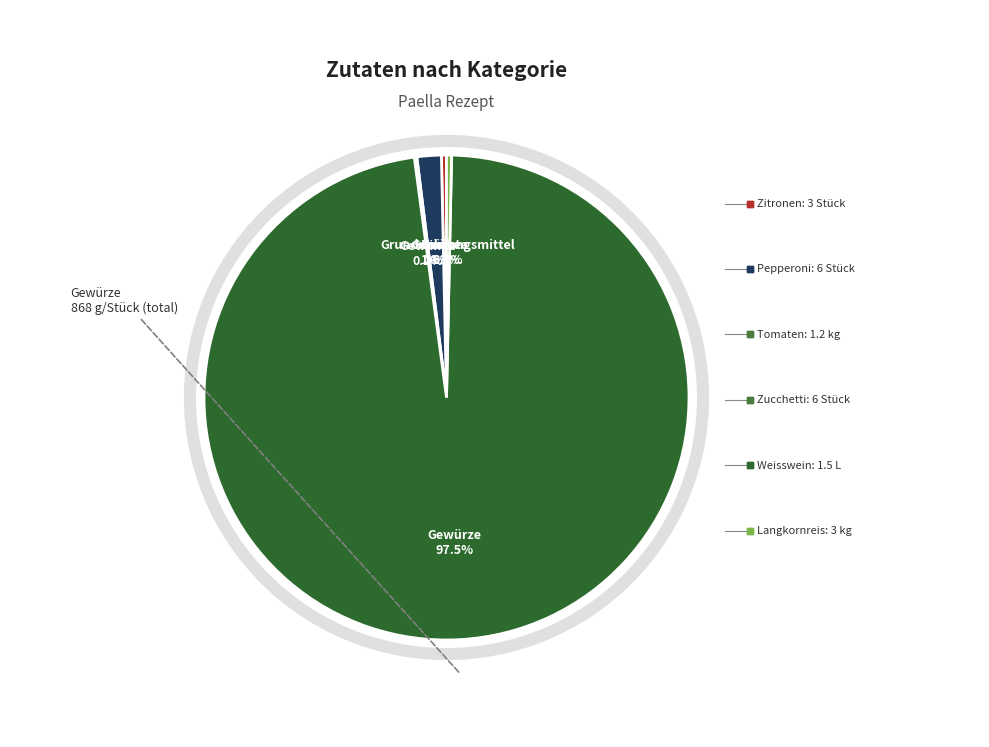

To the nearest percent, what percentage of the pie is Gemüse?

2%